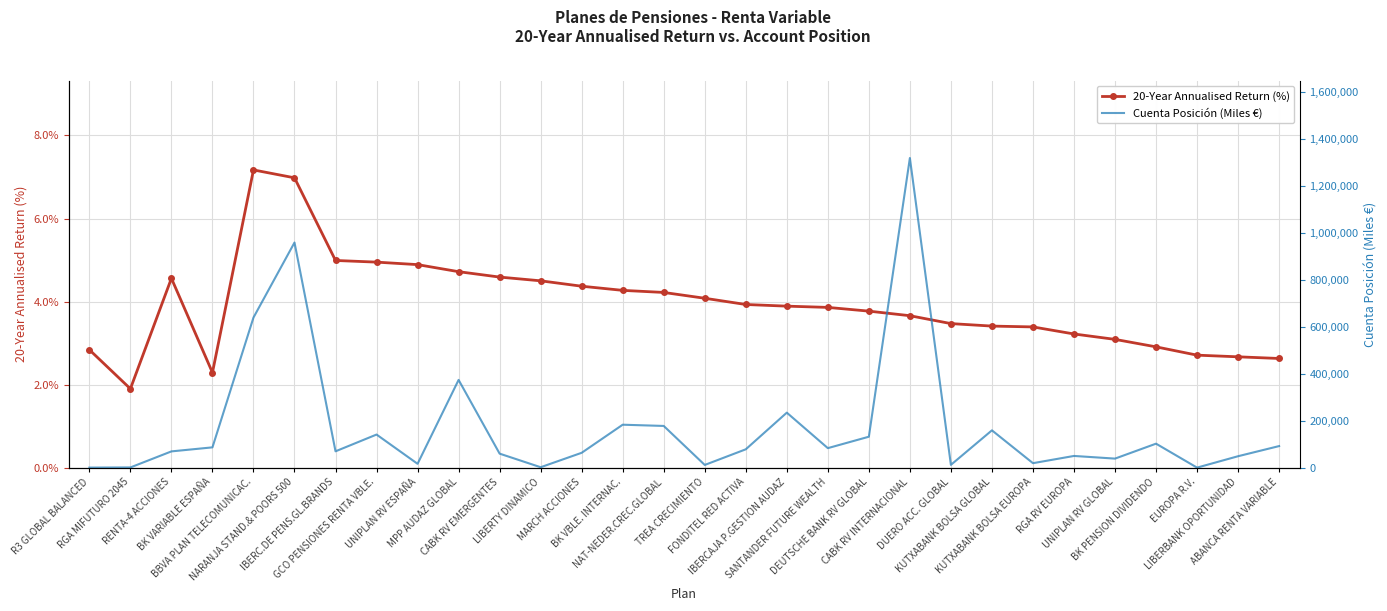

How many data points in 20-Year Annualised Return (%) are less than 3?

7